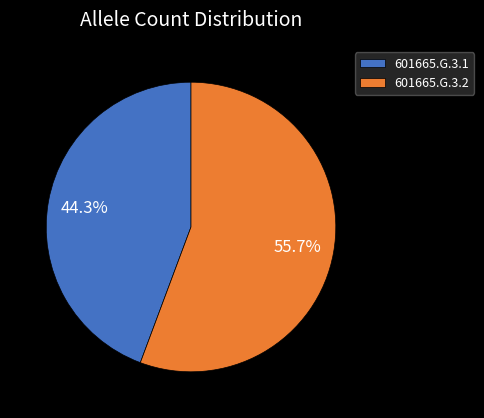

Does 601665.G.3.2 account for over 50% of the chart?

Yes